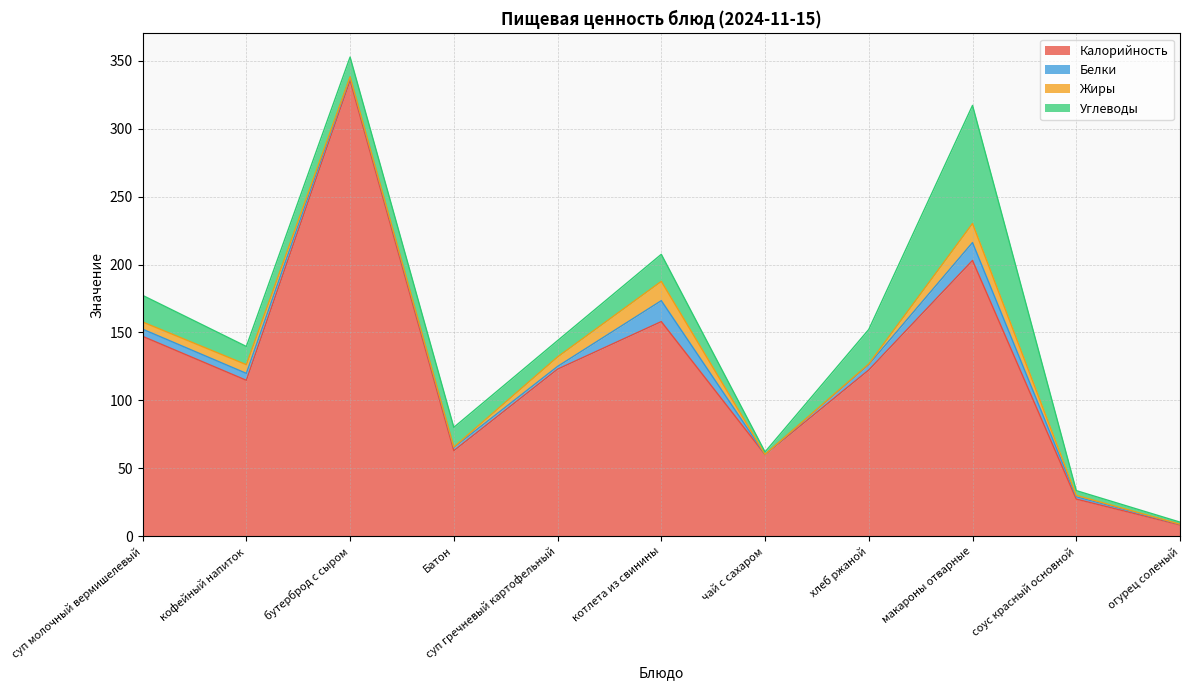

Reading left to right, list all the values displayed in this chart.

Калорийность: 147.2	114.8	335.5	63.0	123.0	158.0	60.1	122.4	203.0	27.4	8.4
Белки: 5.3	5.1	2.4	2.4	2.0	15.4	0.1	3.9	13.2	1.7	0.5
Жиры: 5.3	6.4	0.3	0.3	7.0	14.2	0.0	0.5	14.0	1.0	0.1
Углеводы: 19.6	13.4	14.5	14.5	12.0	19.9	1.8	25.4	86.9	3.5	1.5